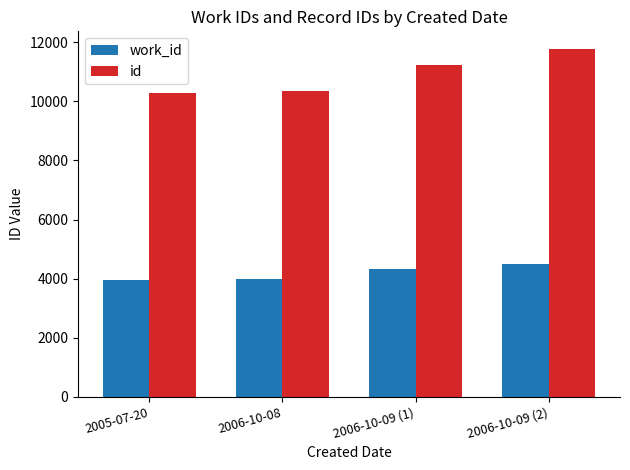

What are all the series names shown in the legend?

work_id, id